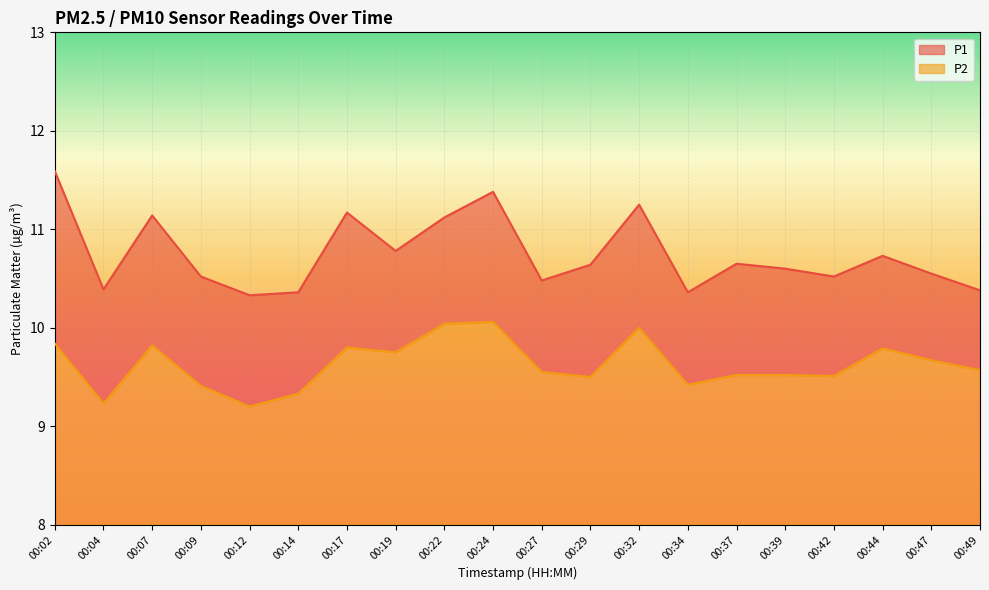

Does the chart display data point markers on the line(s)?

No